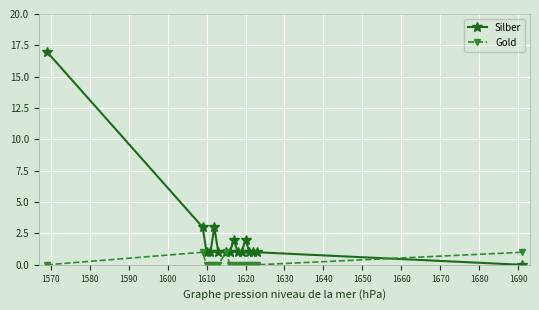

List the series in order of their peak value, highest first.

Silber, Gold